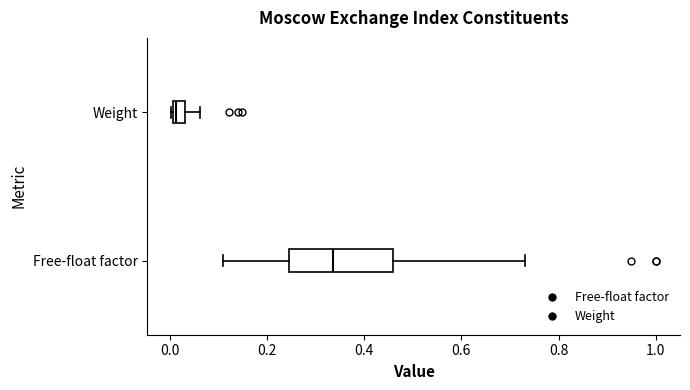

Which box's median line is the furthest to the left?

Weight